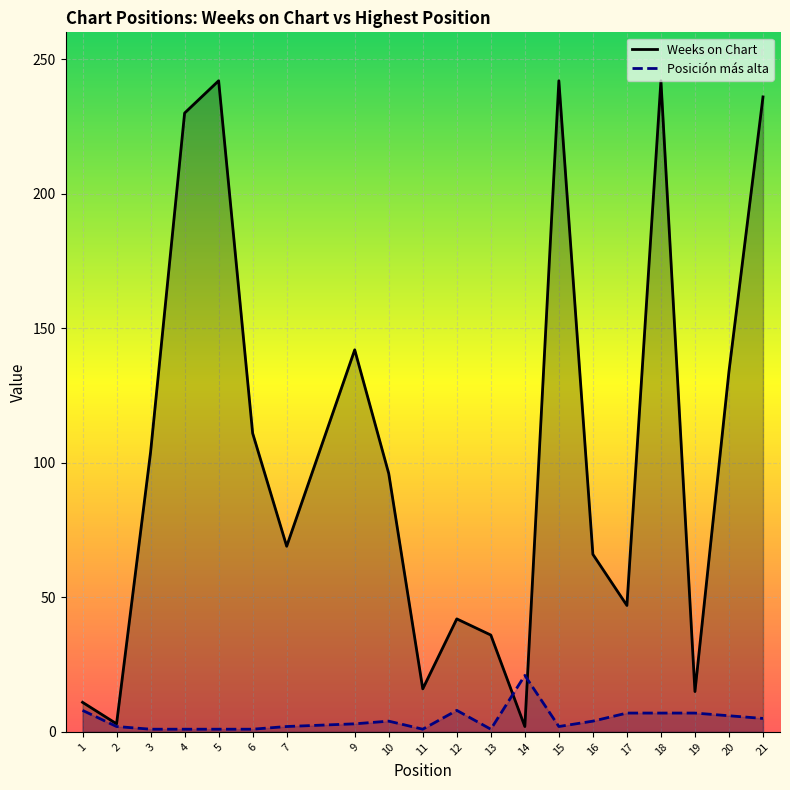

At which category does Weeks on Chart reach its first local peak?

5